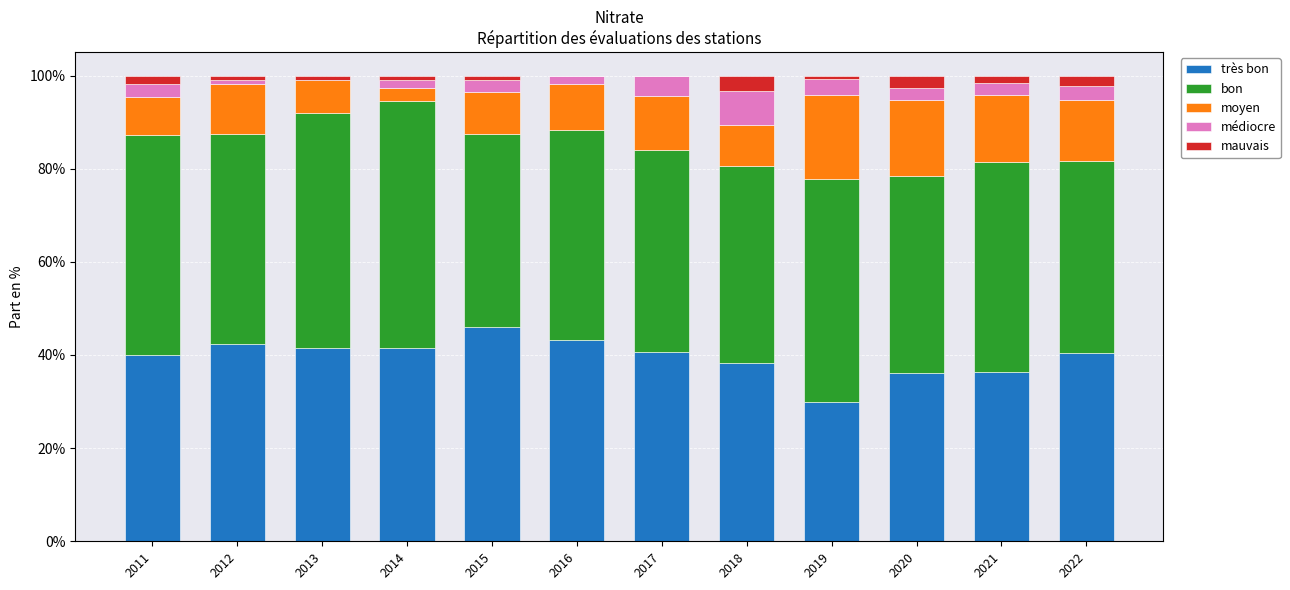

What are all the series names shown in the legend?

très bon, bon, moyen, médiocre, mauvais